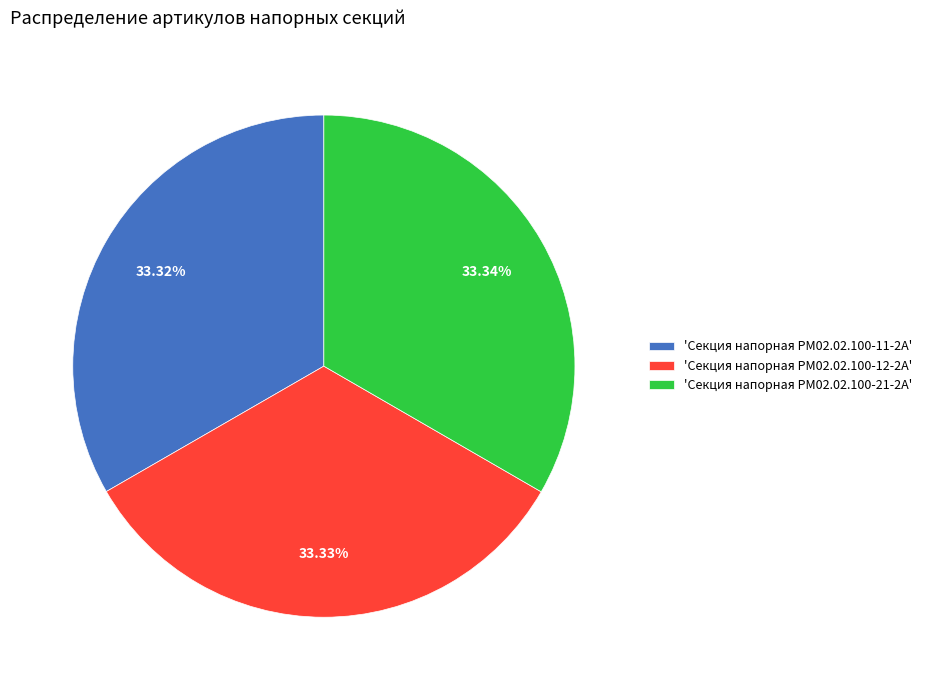

To the nearest percent, what is the average slice percentage?

33%